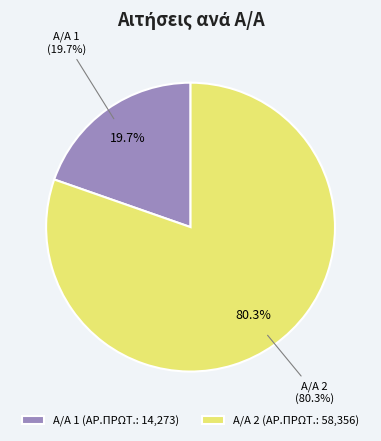

Is it true that 2 is 80% of the pie?

True